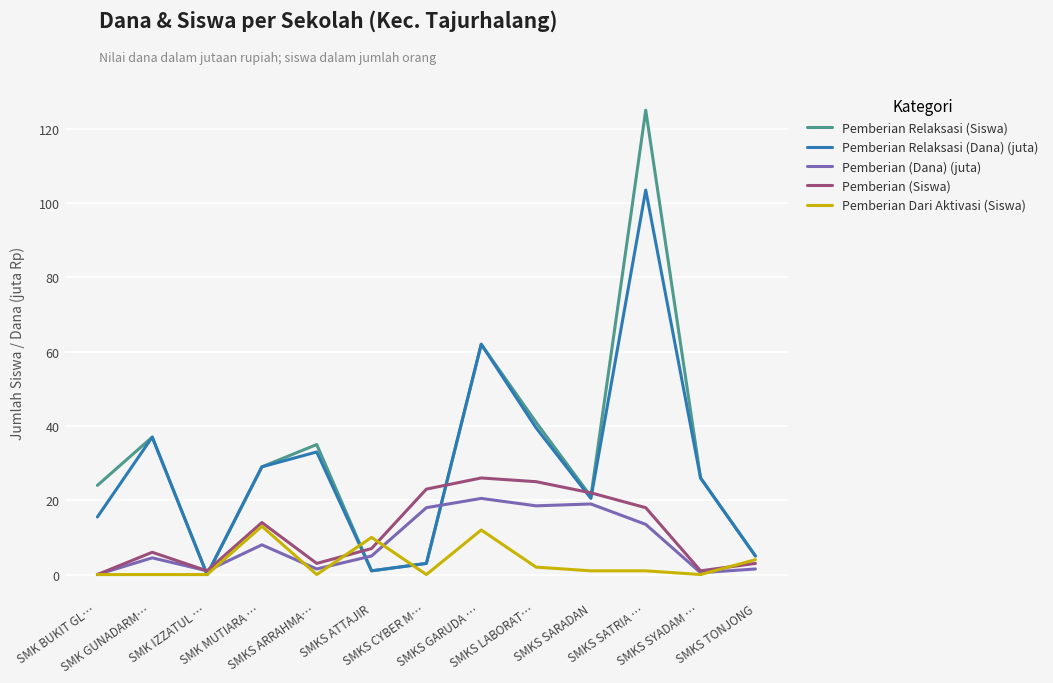

What is the approximate value of Pemberian Dari Aktivasi (Siswa) at SMK MUTIARA …?

13.0